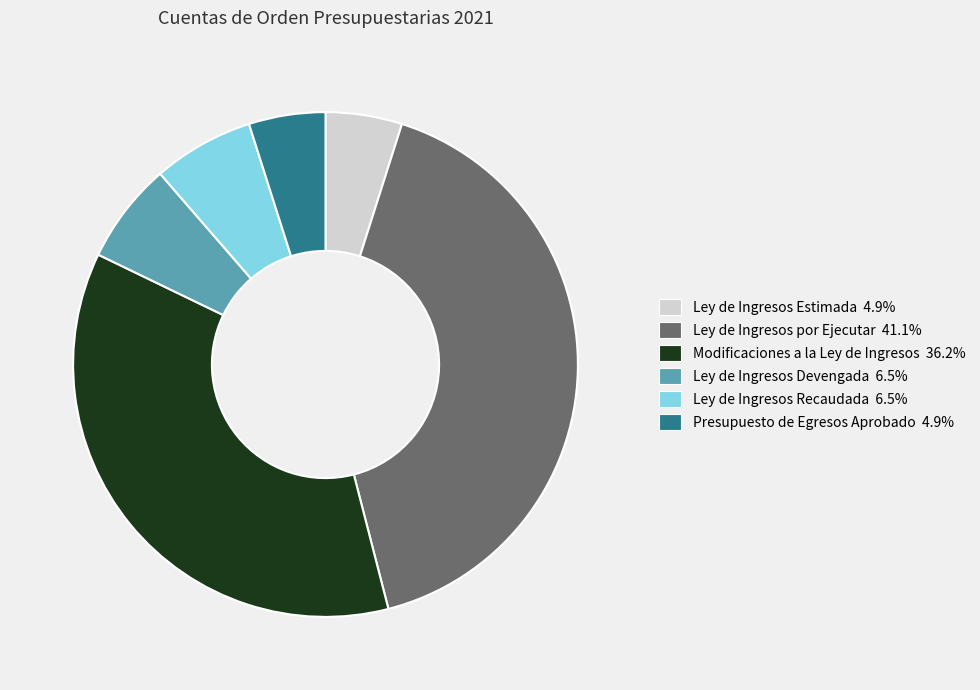

Which has a higher value, Ley de Ingresos por Ejecutar or Ley de Ingresos Recaudada?

Ley de Ingresos por Ejecutar